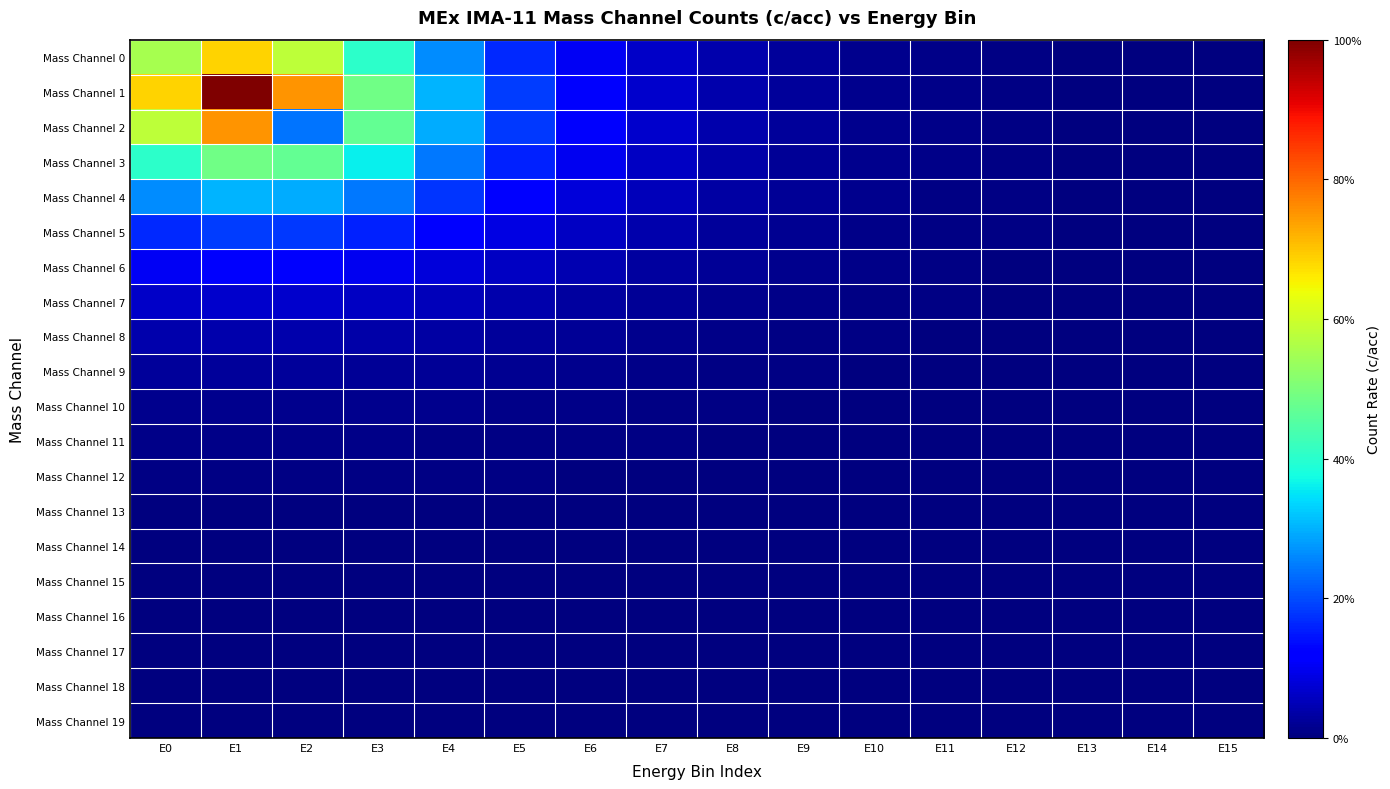

At how many categories does at least one series exceed 0?

16